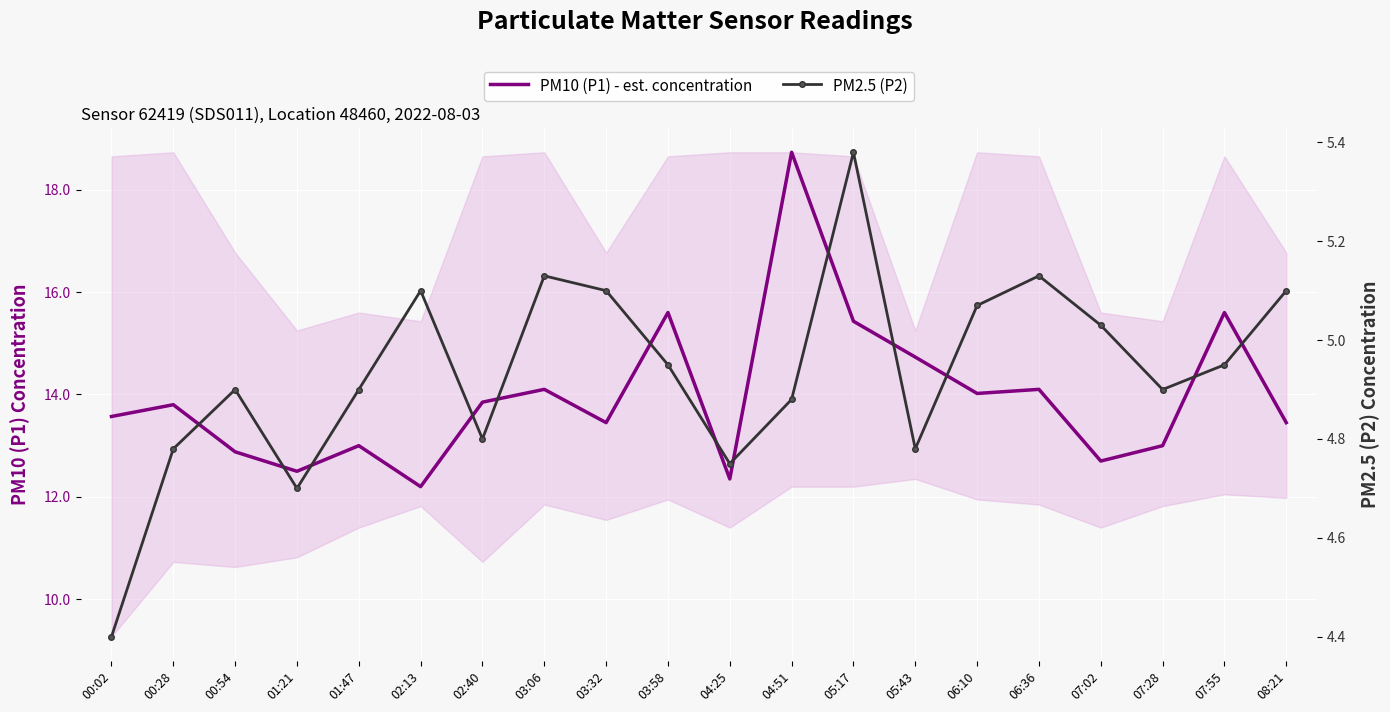

True or false: PM2.5 (P2) and PM10 (P1) - est. concentration cross at least once.

False